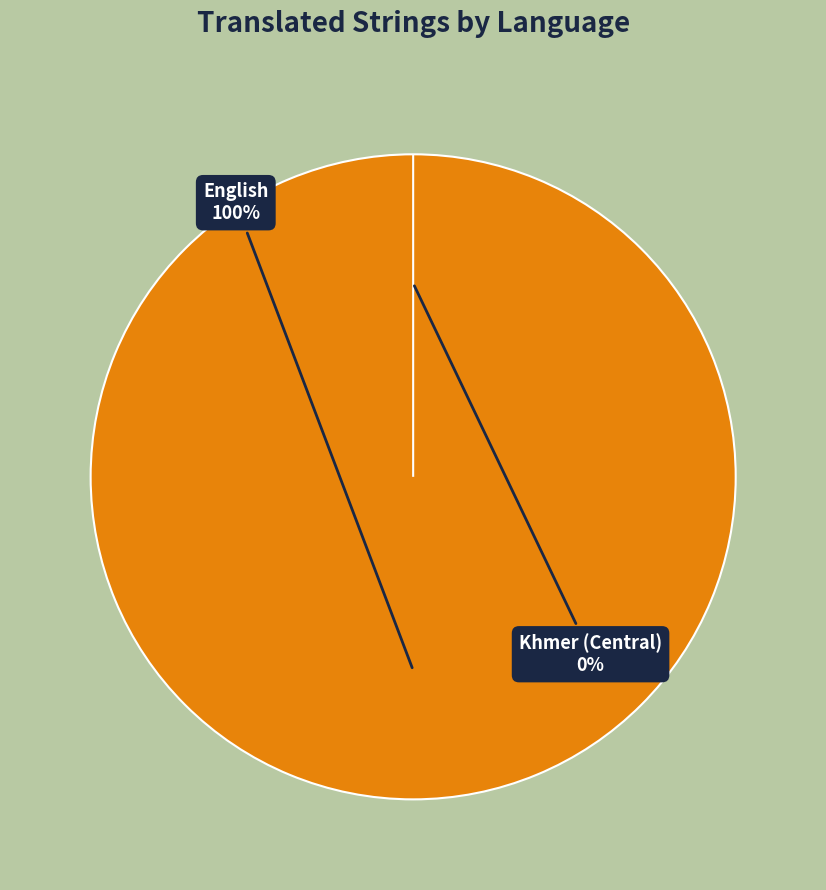

What is the total percentage of English and Khmer (Central)?

100.0%